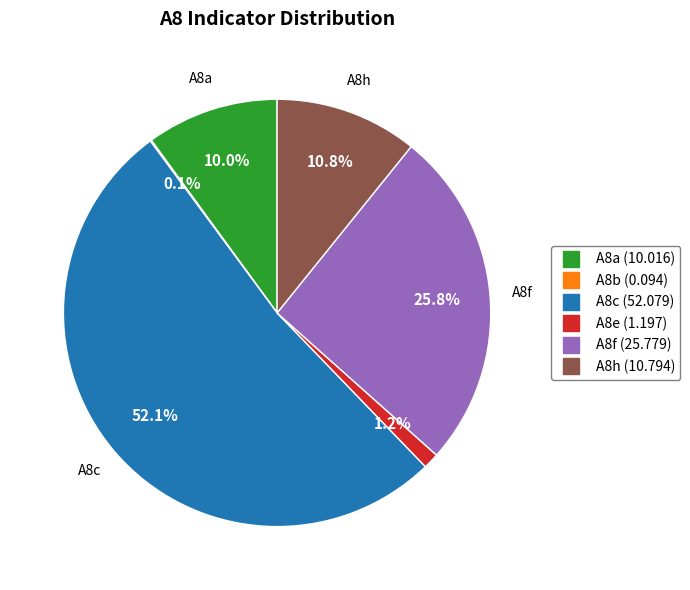

To the nearest percent, what is the combined percentage of A8a and A8e?

11%